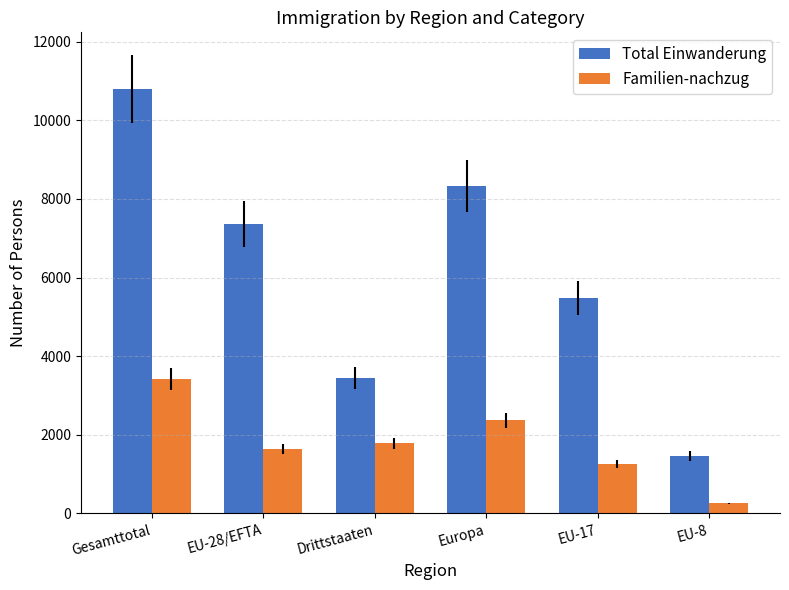

At which category does the chart reach its minimum across all series?

EU-8